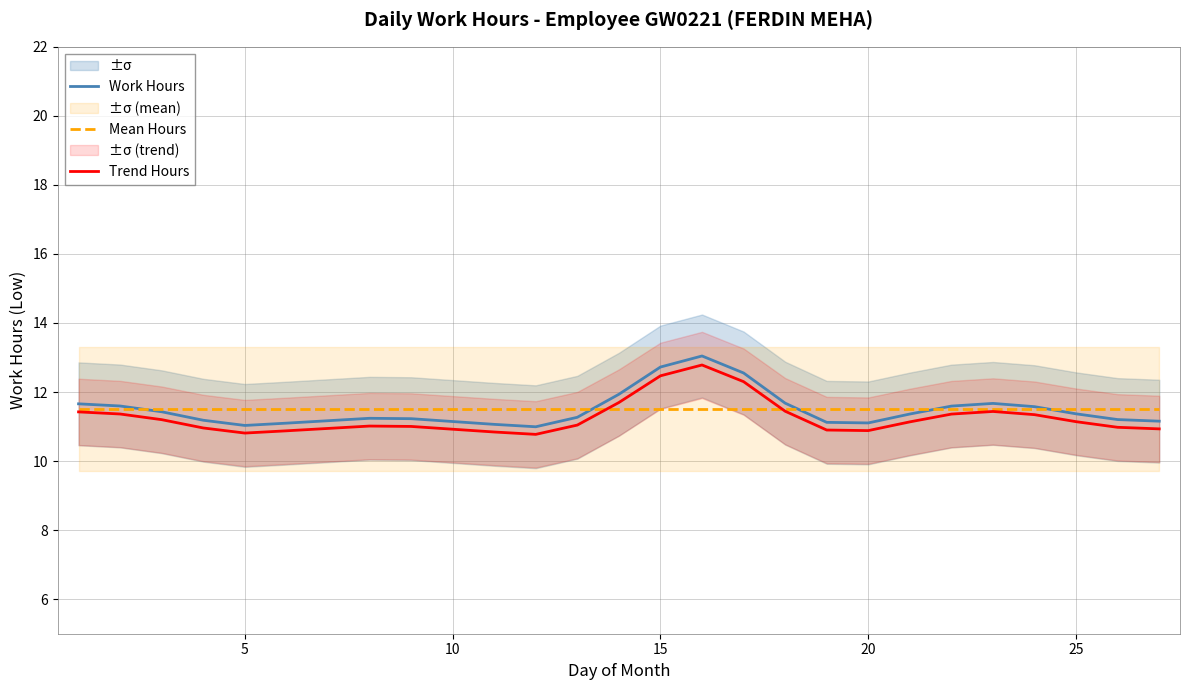

The Mean Hours series shows 11.5 at 20. True or false?

True